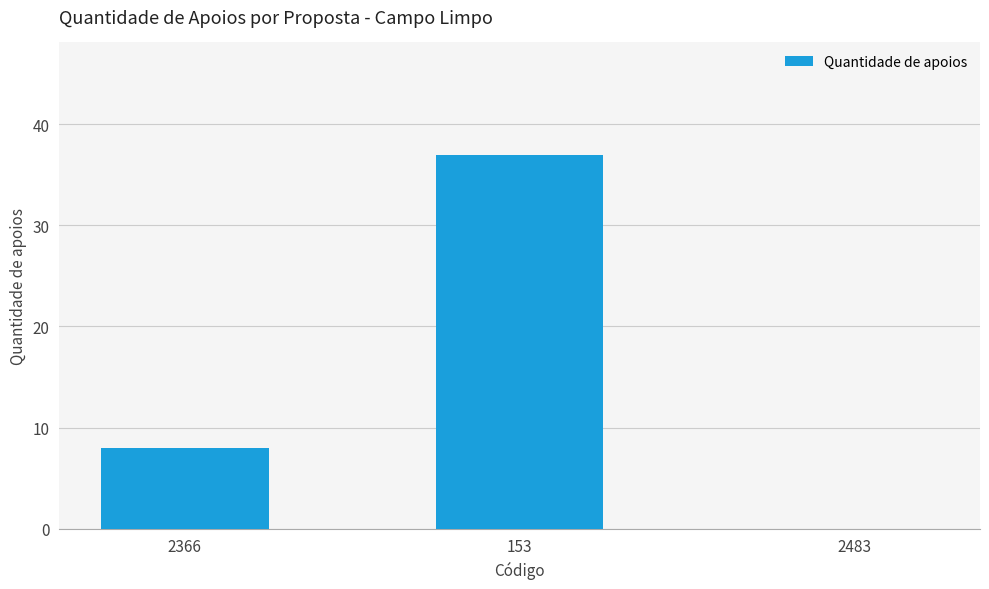

Which has a higher value, 153 or 2483?

153